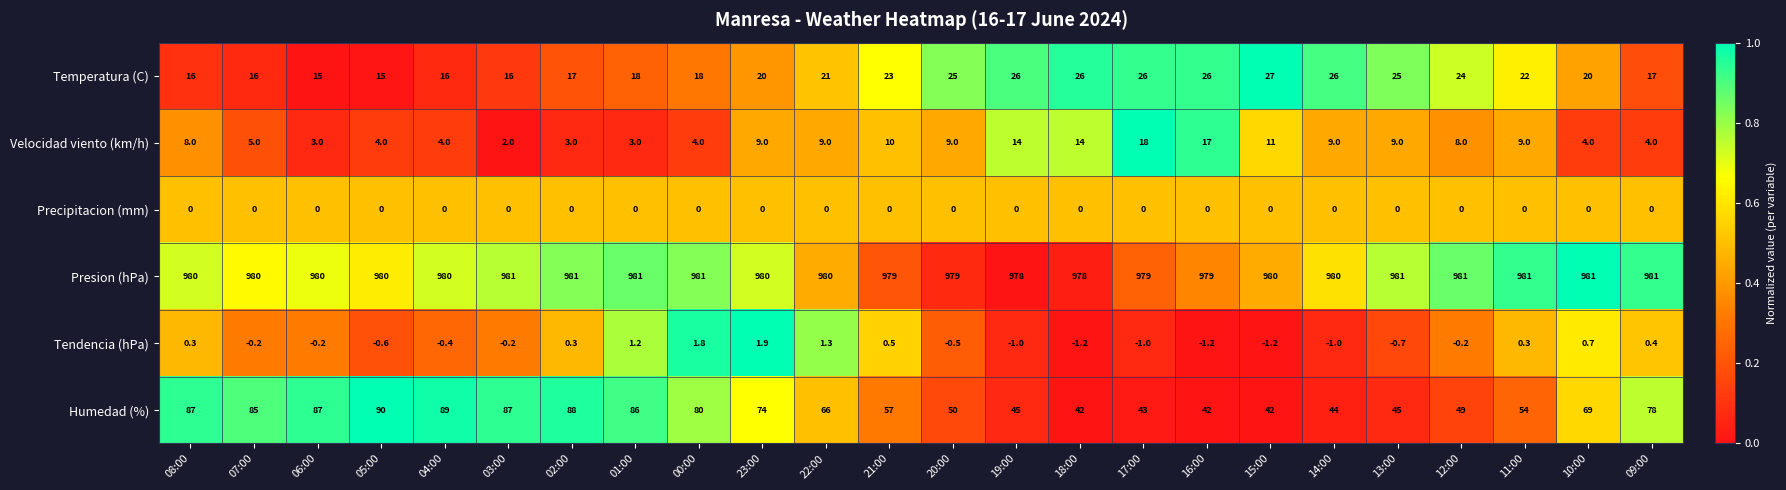

What is the spread (max minus min) of values at 07:00?

980.2